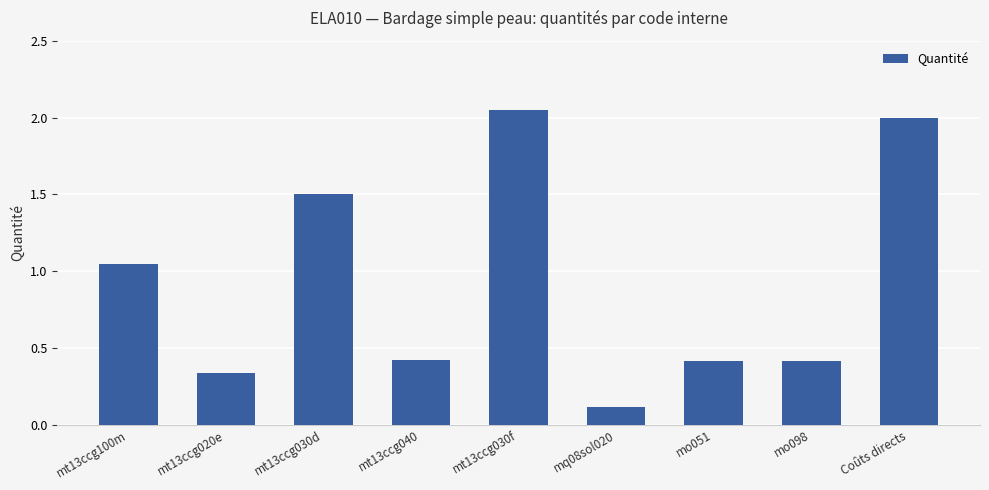

What is the sum of all values?

8.3